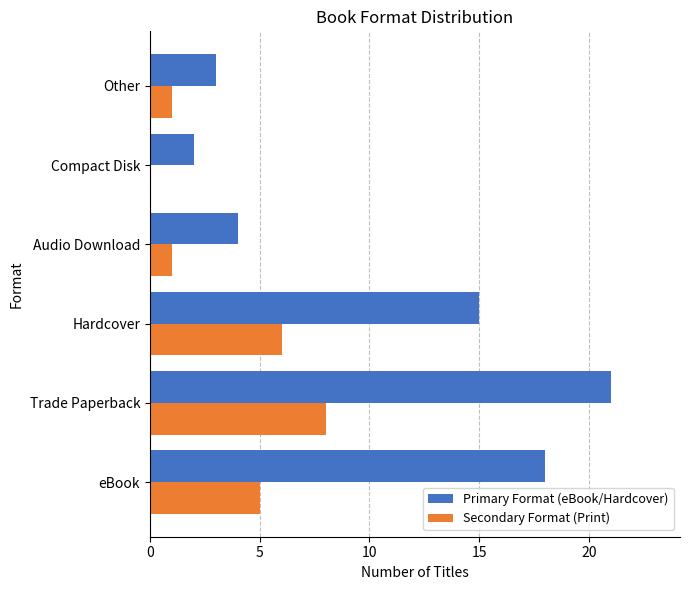

Which category has the highest value across all series?

Trade Paperback